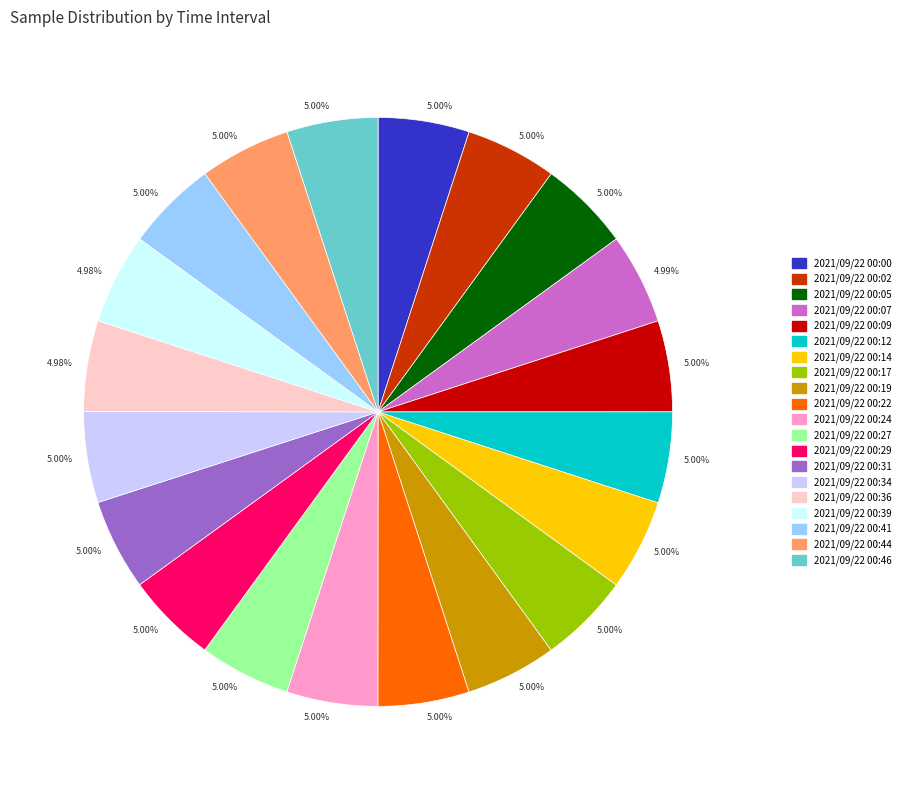

Is there a majority slice in this chart?

No